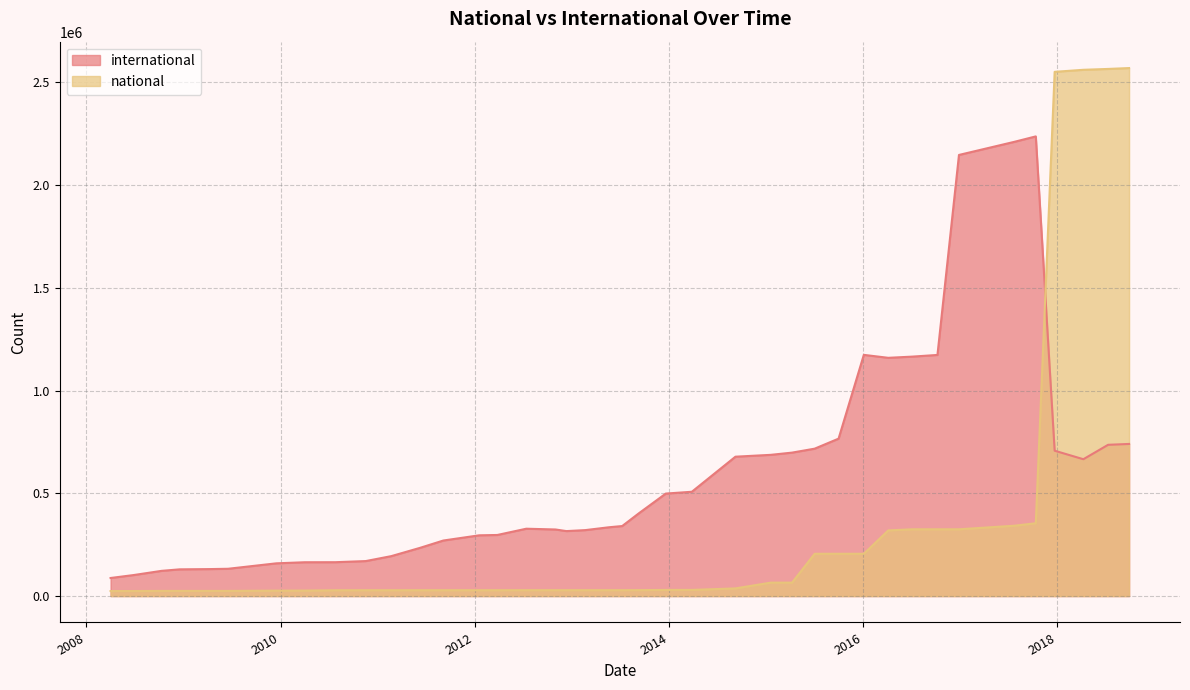

Which has a higher value, 4 or 5?

5